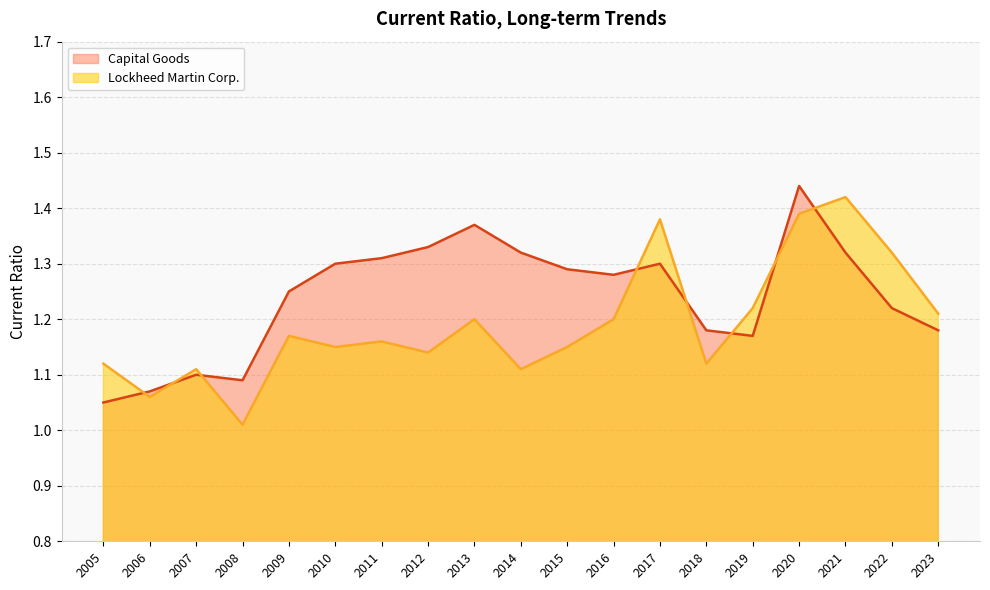

What is the smallest value displayed?

1.0